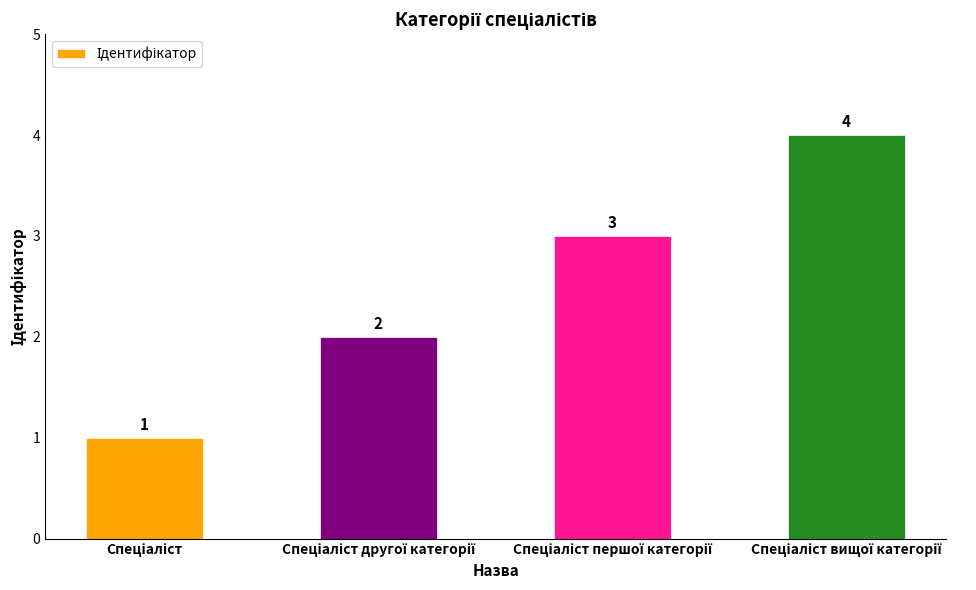

What is the greatest value displayed?

4